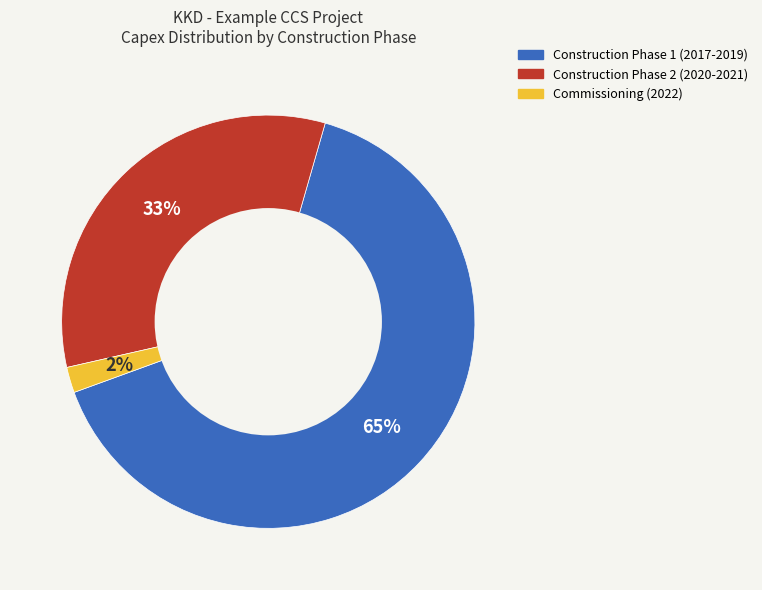

How many slices are in this pie chart?

3